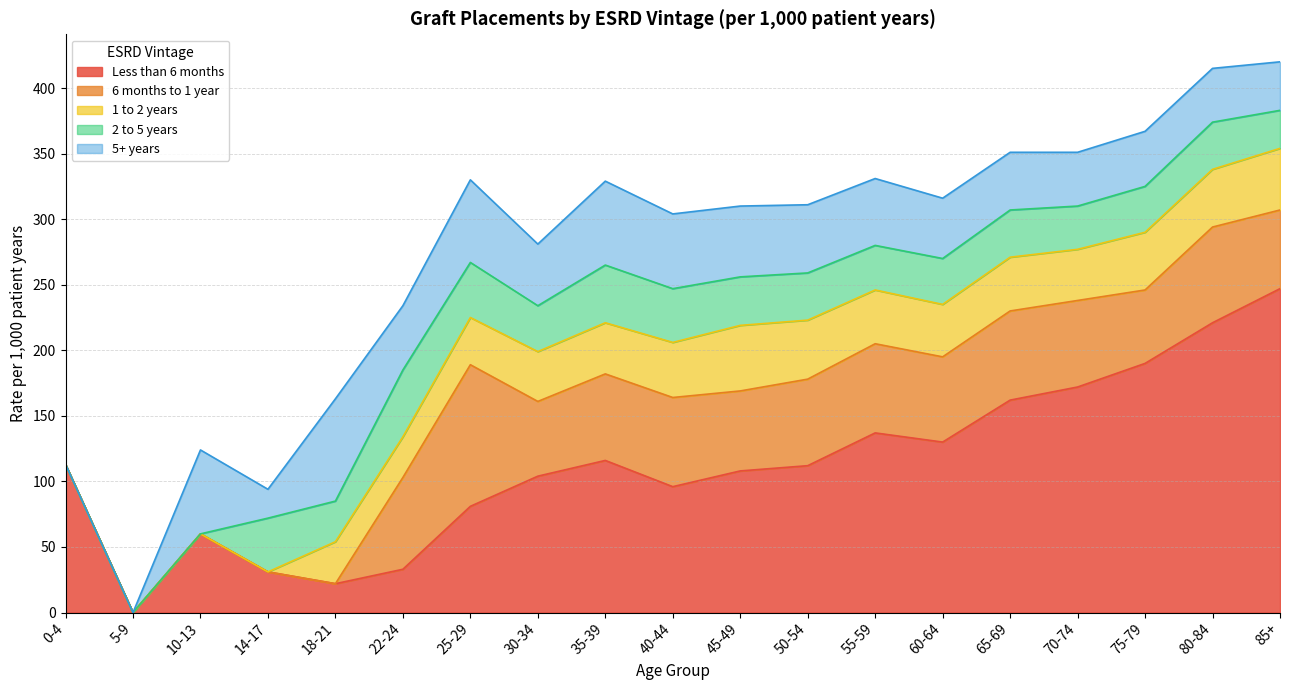

What is the total value across all series at 50-54?

311